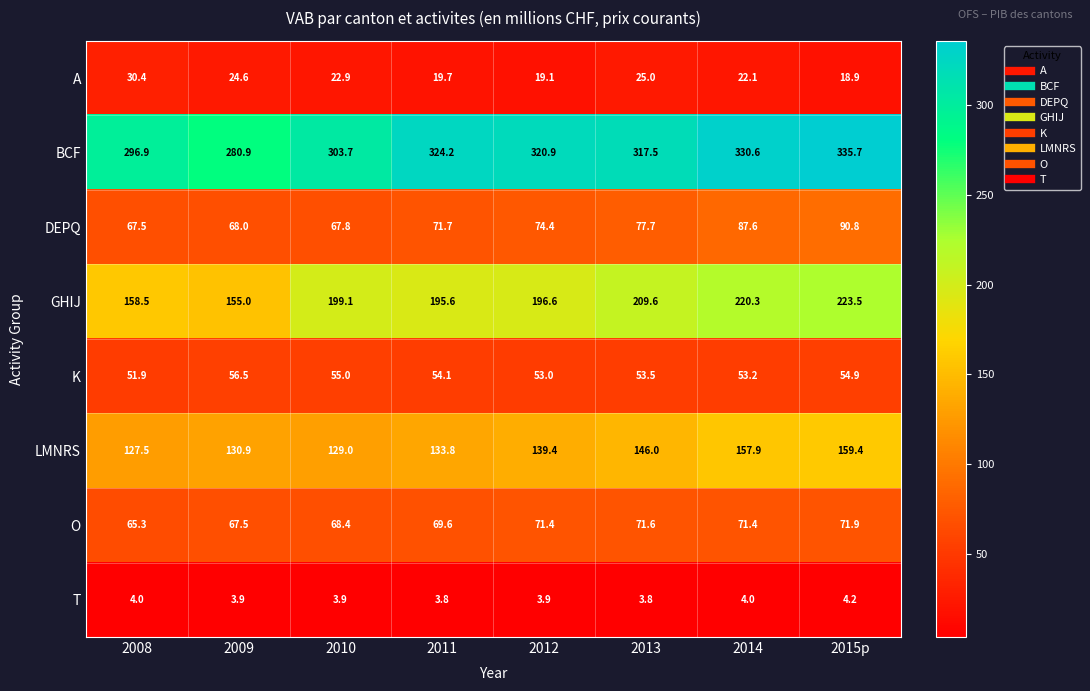

What is the difference between the second highest and minimum values in the DEPQ series?

20.1